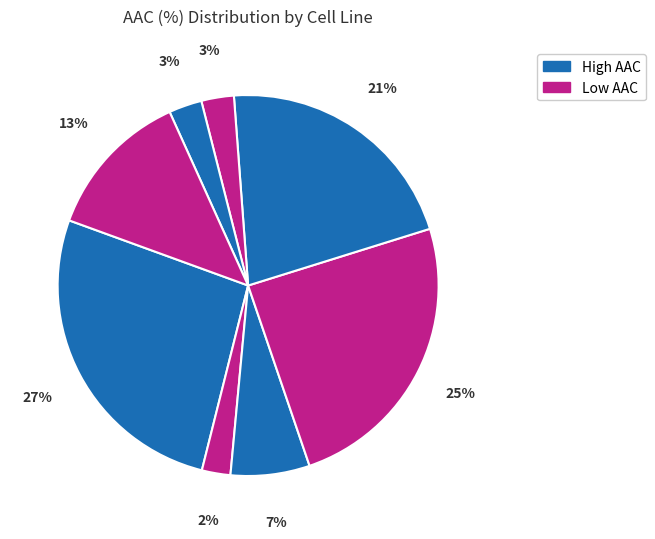

Count the number of slices in the pie.

8